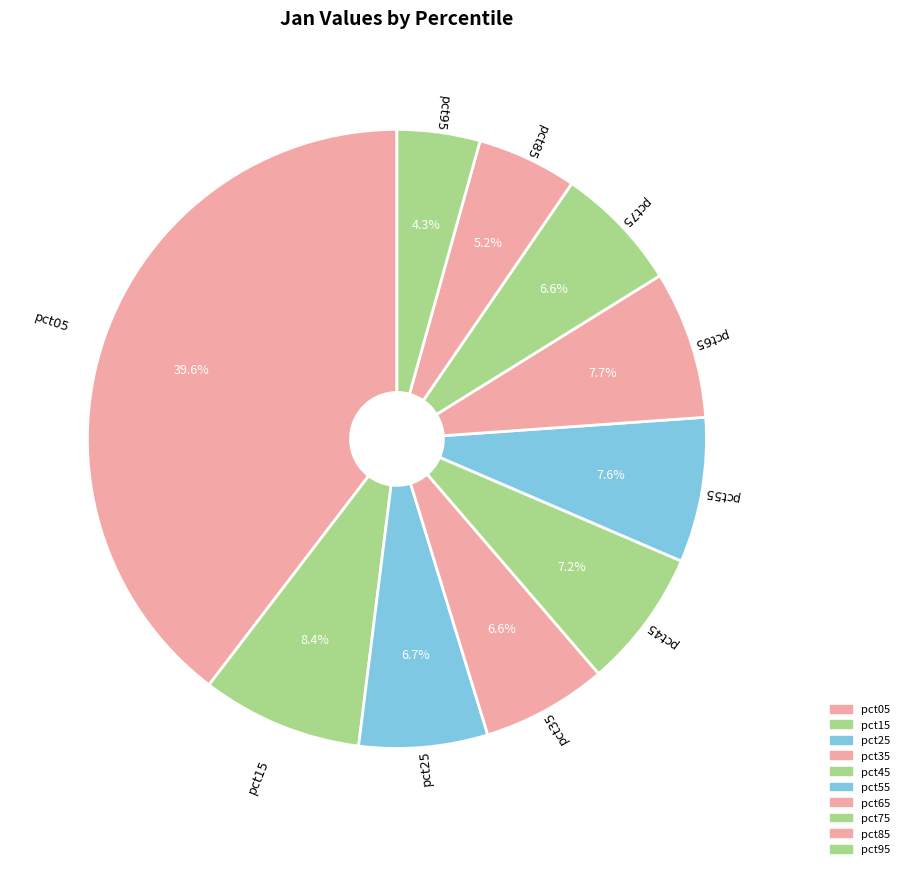

How many slices are in this pie chart?

10